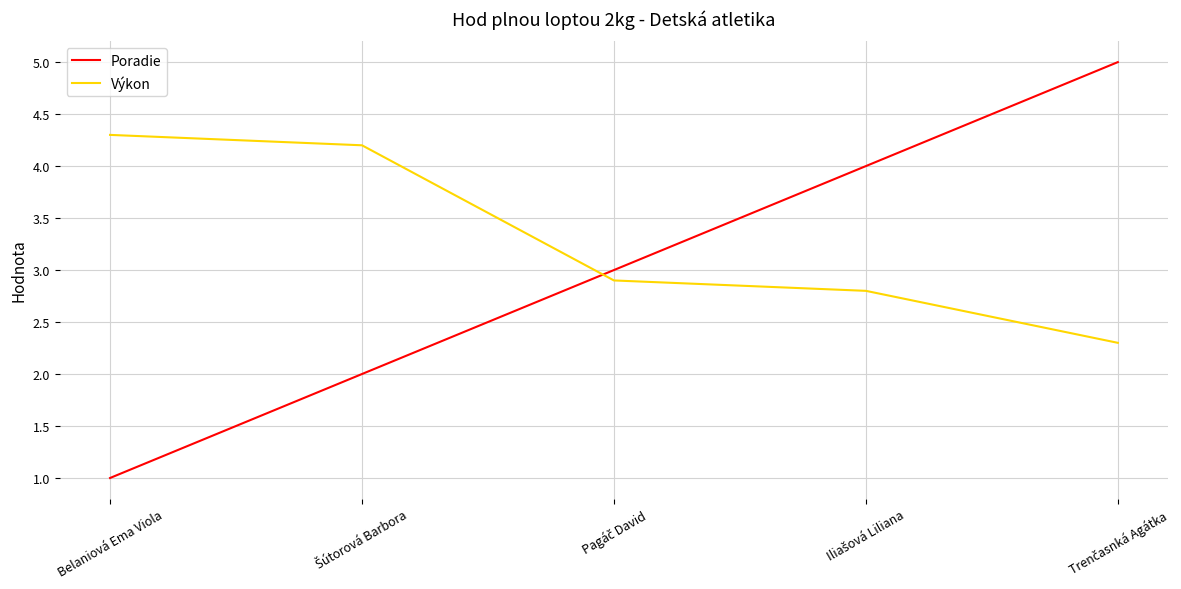

Which series has the largest total across all categories?

Výkon